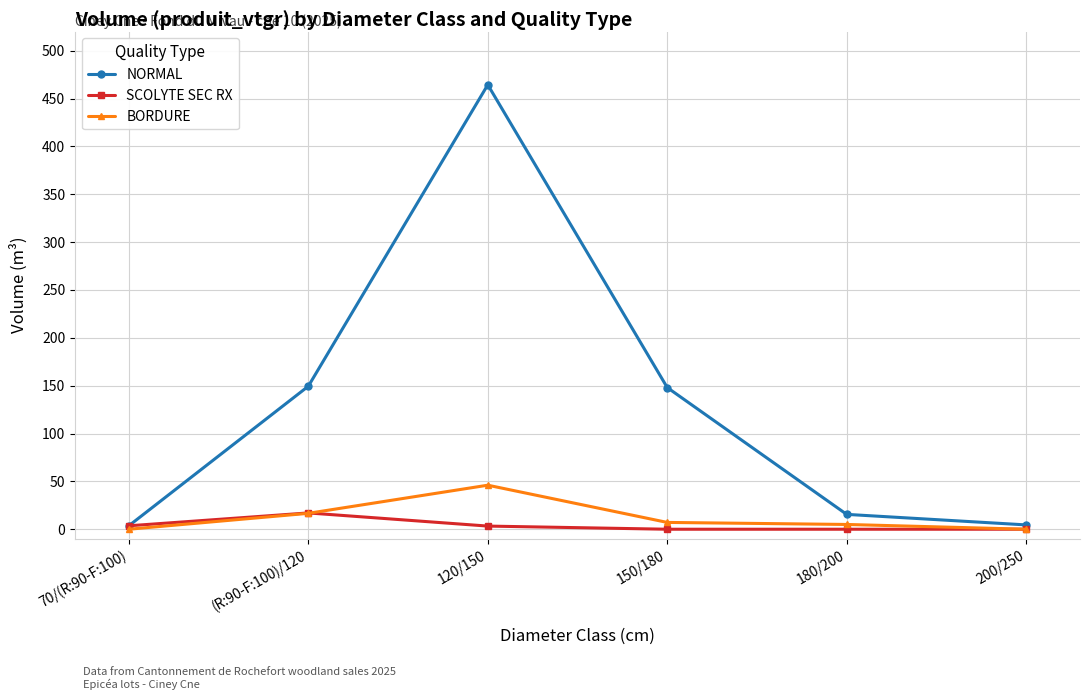

True or false: SCOLYTE SEC RX has more than 0 points higher than both neighbors.

True